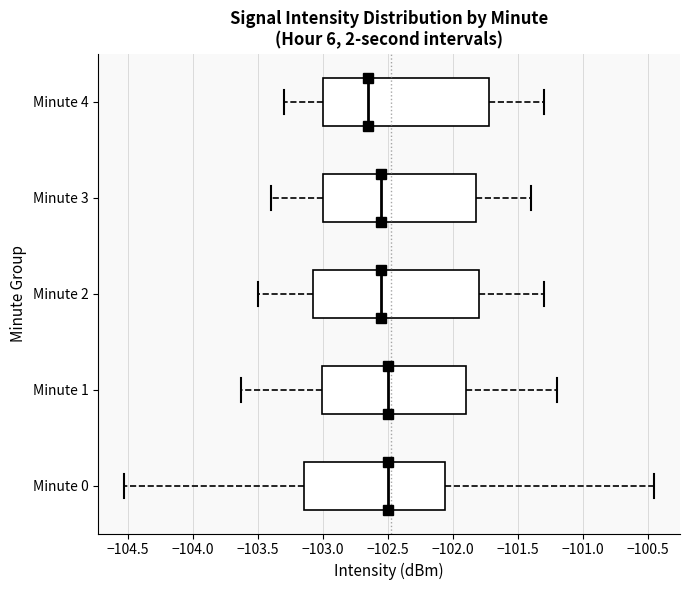

Reading bottom to top, transcribe this box plot: for each box, give where its median line is, the range the box spans, and where its two whiskers end, as read against the x-axis. The values are not printed on the chart, so give them approximately, as read against the axis.

Minute 0: median -102.50, box -103.15 to -102.05, whiskers -104.55 to -100.45
Minute 1: median -102.50, box -103.00 to -101.90, whiskers -103.65 to -101.20
Minute 2: median -102.55, box -103.05 to -101.80, whiskers -103.50 to -101.30
Minute 3: median -102.55, box -103.00 to -101.80, whiskers -103.40 to -101.40
Minute 4: median -102.65, box -103.00 to -101.70, whiskers -103.30 to -101.30